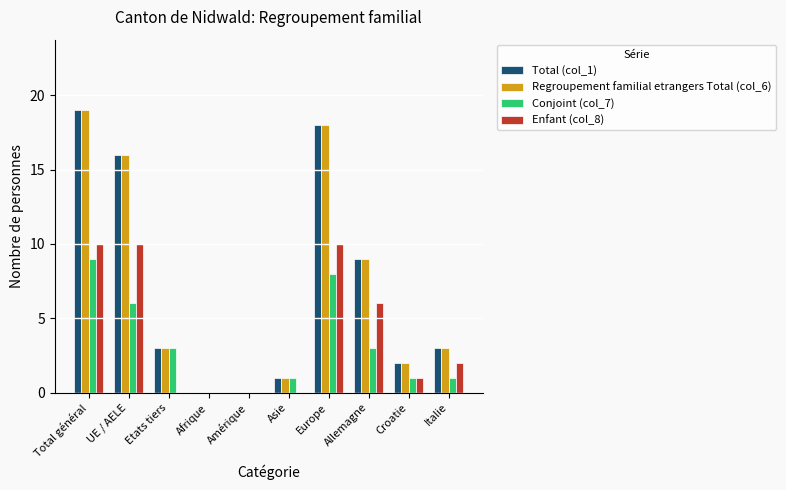

What is the sum of all Conjoint (col_7) values?

32